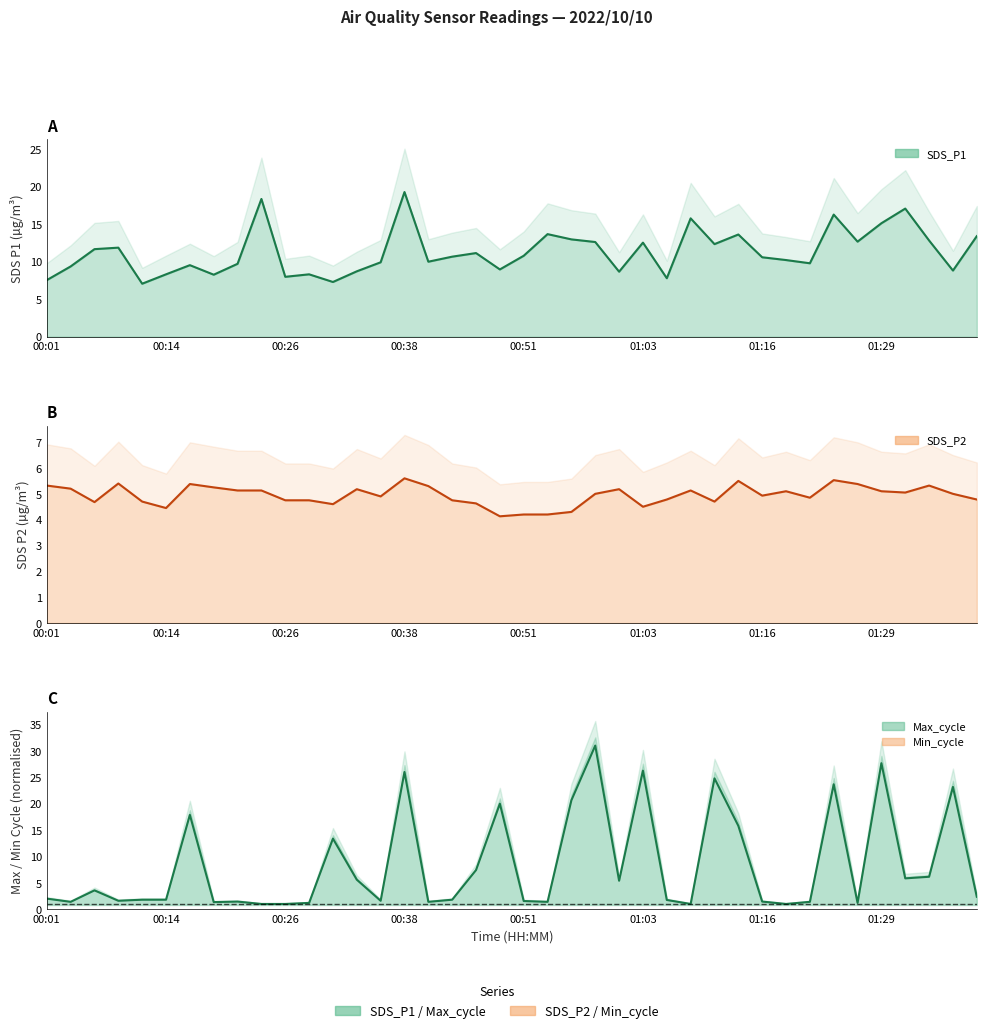

What is the difference between the maximum and minimum values in the SDS_P1 series?

12.2